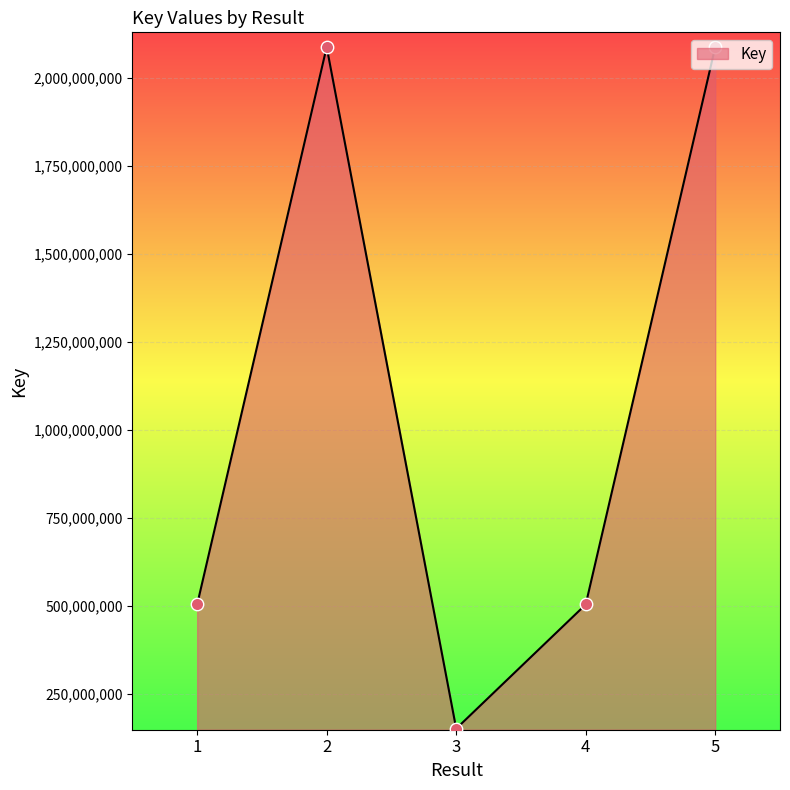

What is the change in value from 4 to 5?

+1582986590